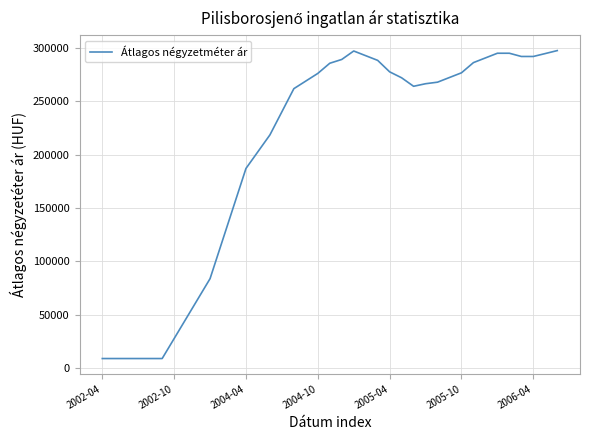

What is the difference between the maximum and minimum values?

288579